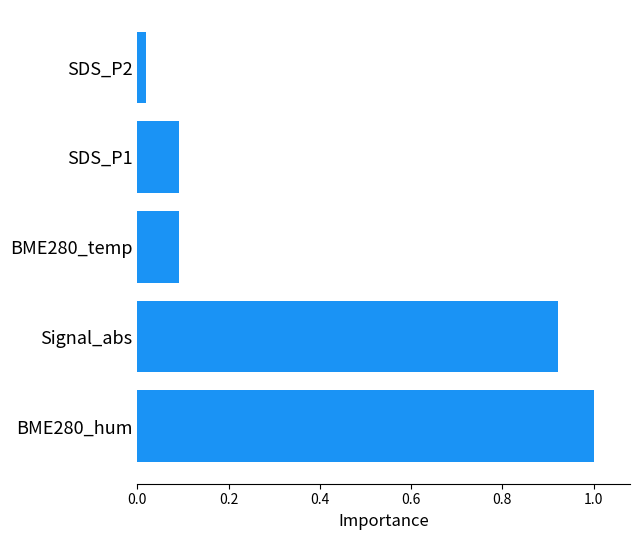

The chart shows a value of 0.1 at BME280_temp. True or false?

True